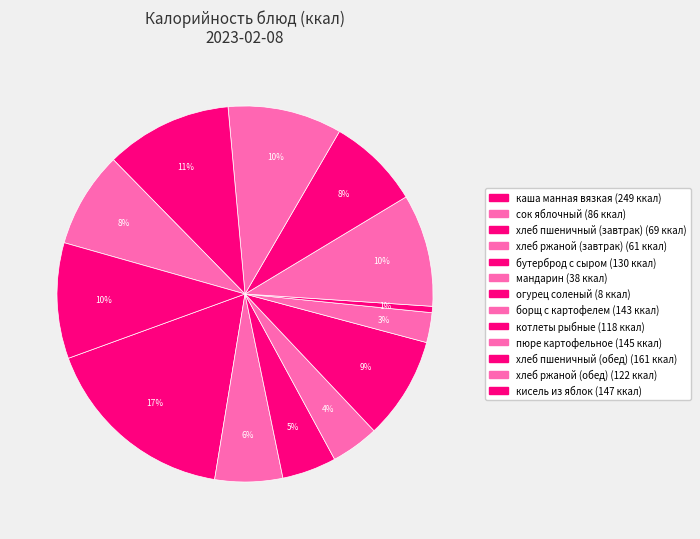

How many segments does this pie chart have?

13